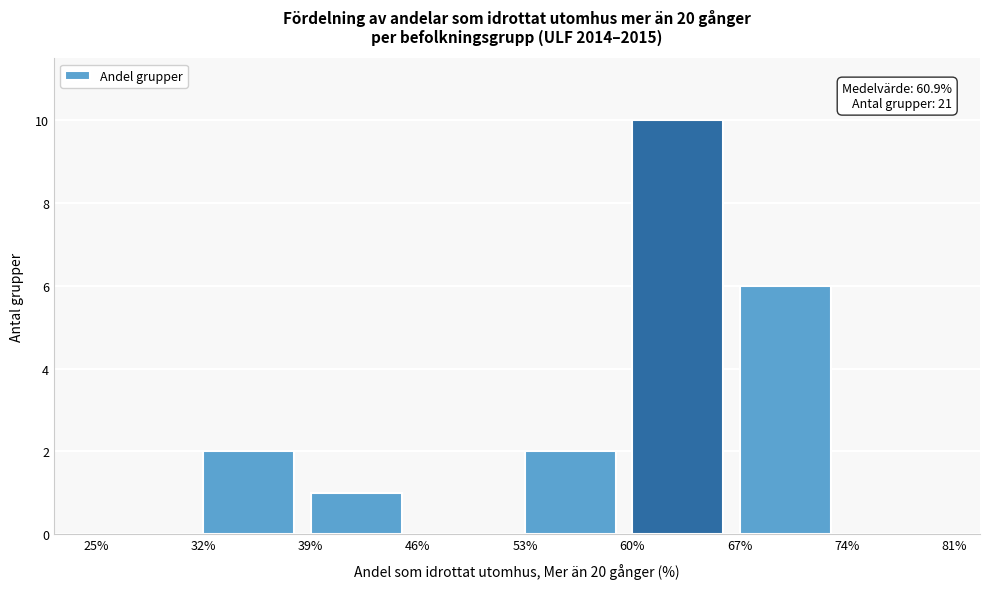

Which range on the x-axis has the tallest bar?

60% to 67%